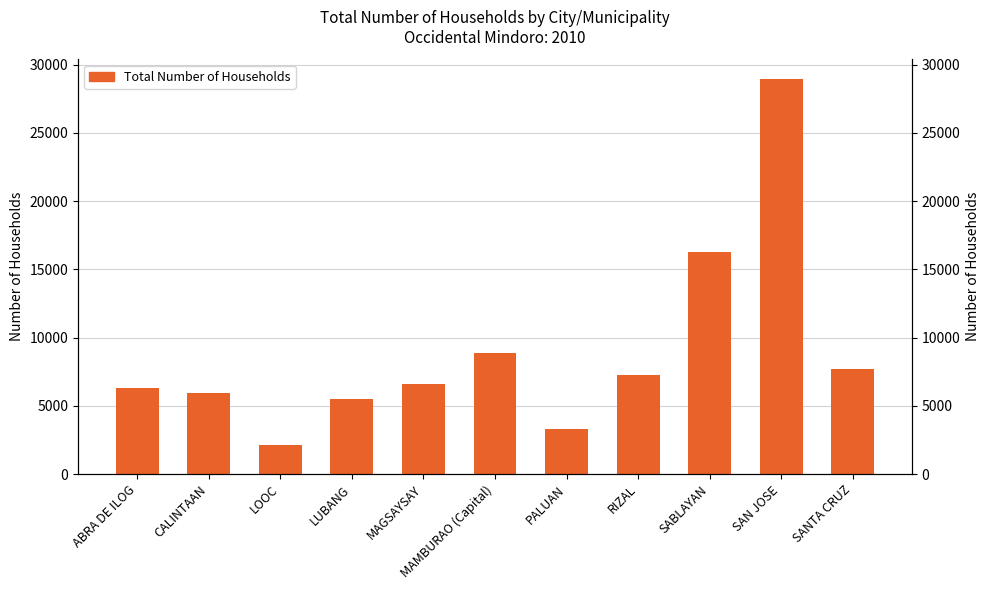

Read the value at SANTA CRUZ, to the nearest 50.

7700